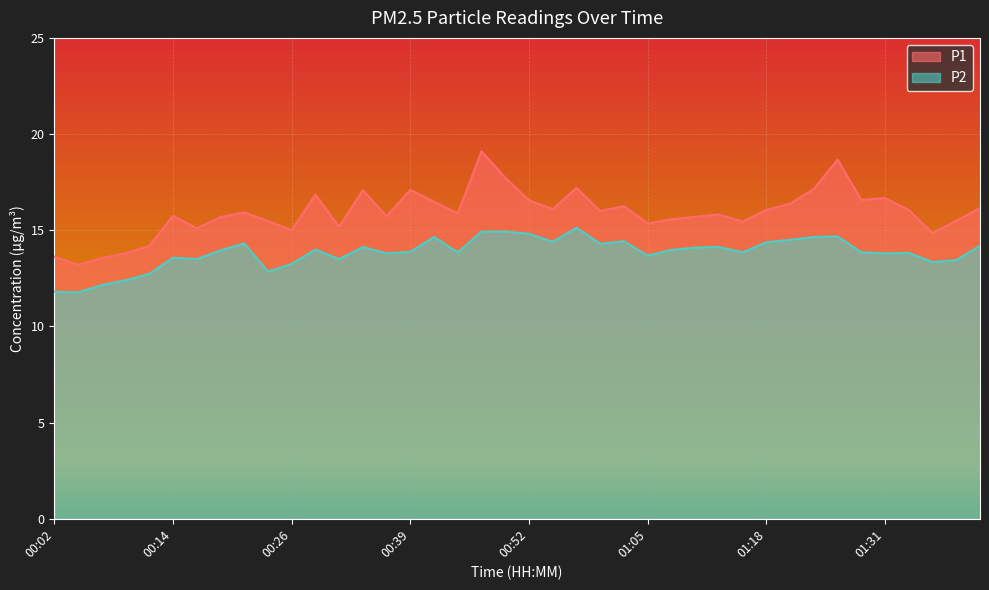

What are all the series names shown in the legend?

P1, P2